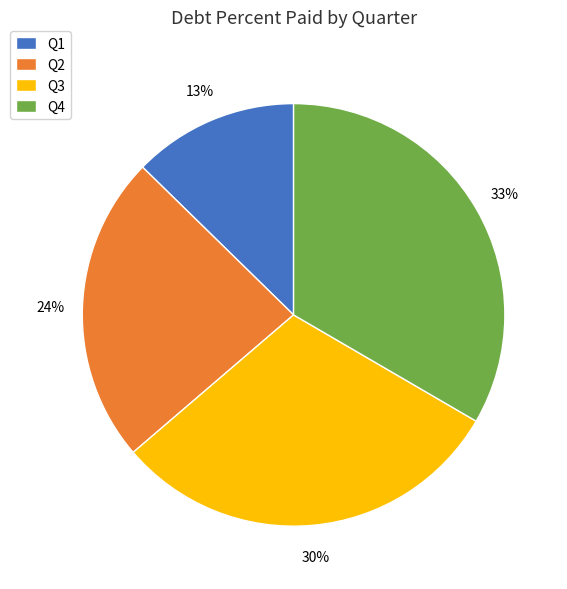

To the nearest percent, what is the combined percentage of Q2 and Q4?

57%